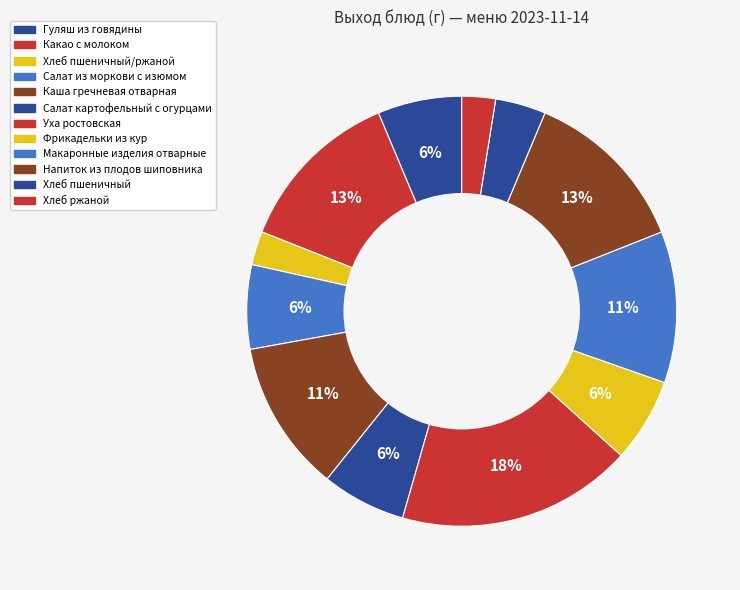

Rank the categories by value from highest to lowest.

Уха ростовская, Какао с молоком, Напиток из плодов шиповника, Каша гречневая отварная, Макаронные изделия отварные, Гуляш из говядины, Салат из моркови с изюмом, Салат картофельный с огурцами, Фрикадельки из кур, Хлеб пшеничный, Хлеб пшеничный/ржаной, Хлеб ржаной